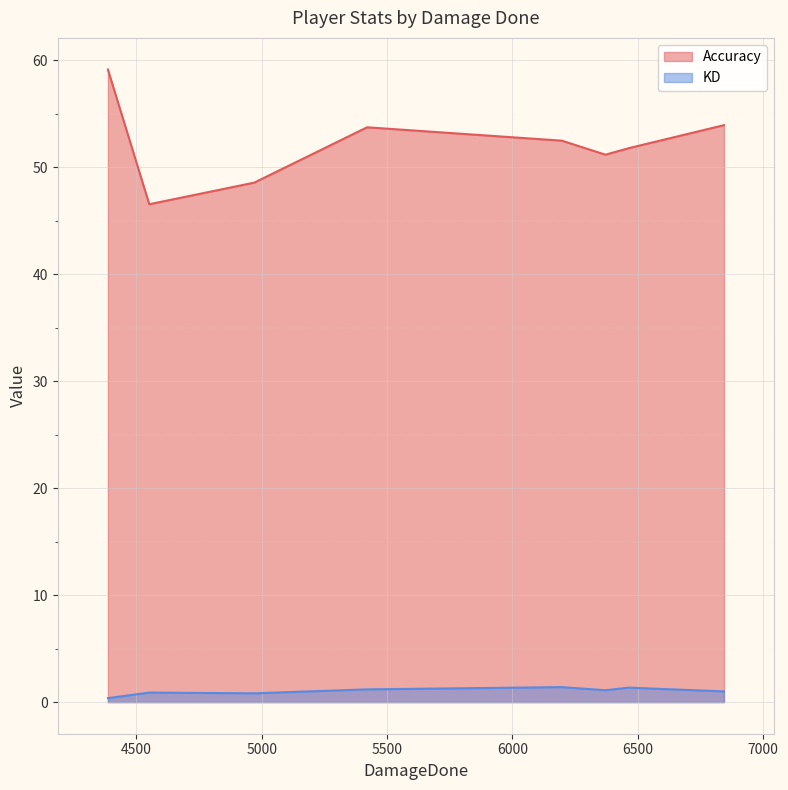

True or false: KD and Accuracy cross at least once.

False